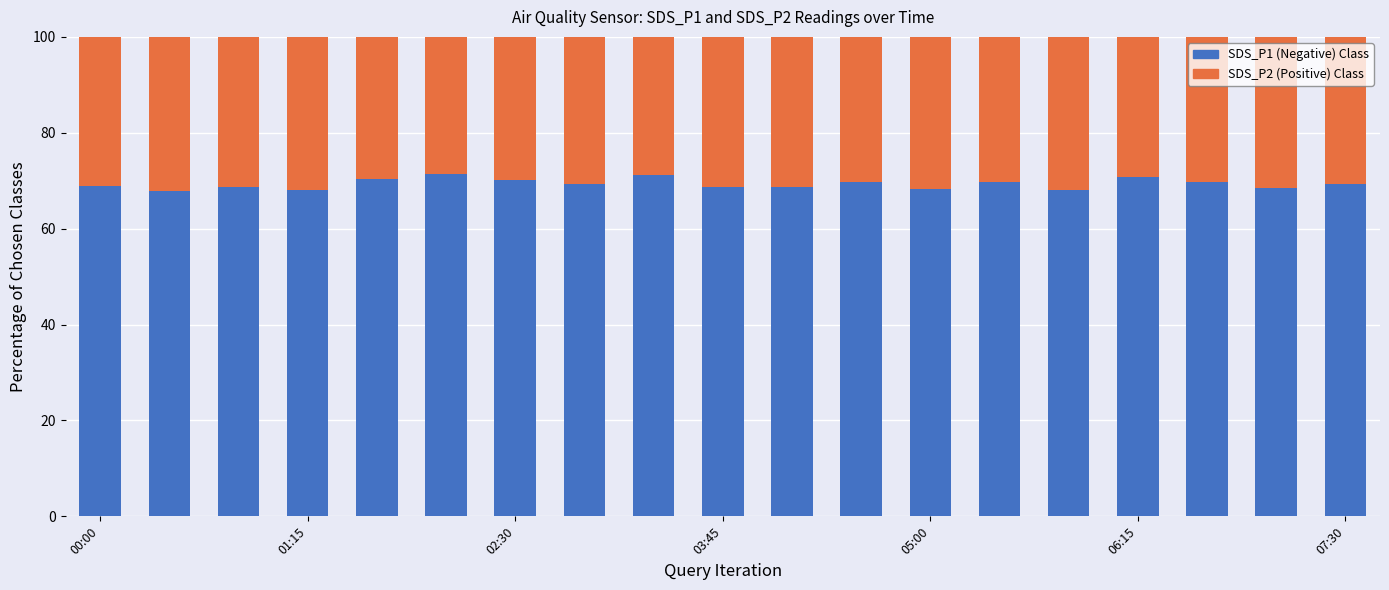

What is the difference between the maximum and minimum values in the SDS_P1 (Negative) Class series?

3.5